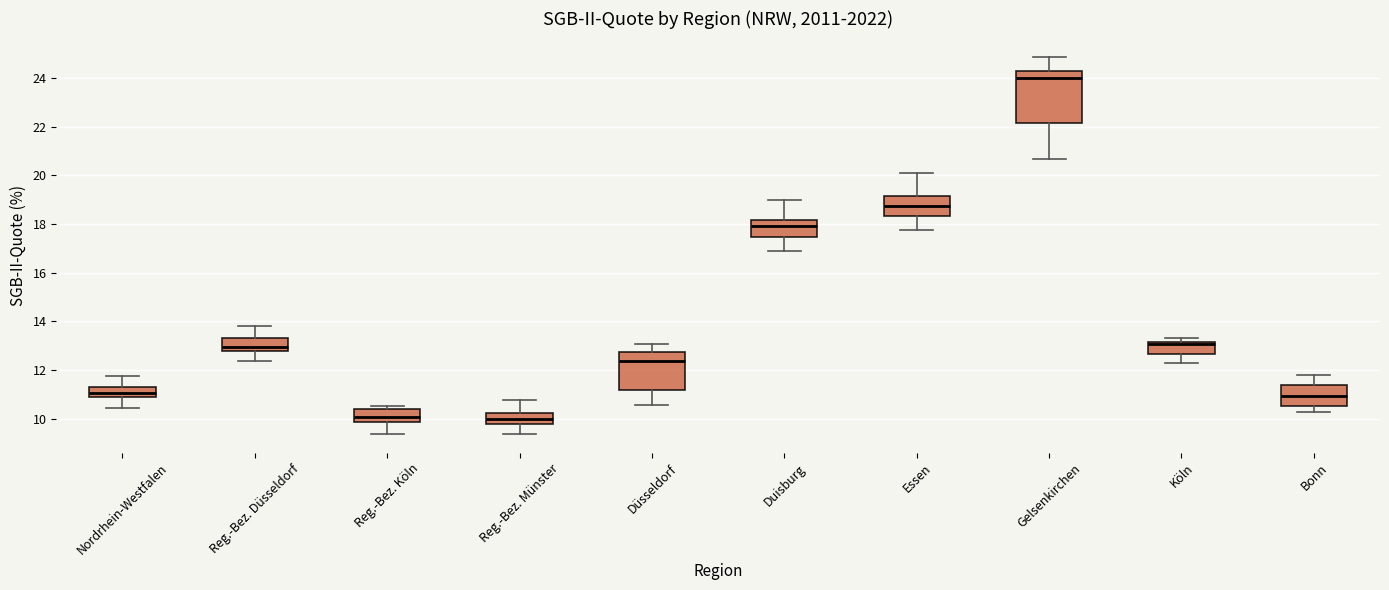

Which box's median line is the highest?

Gelsenkirchen